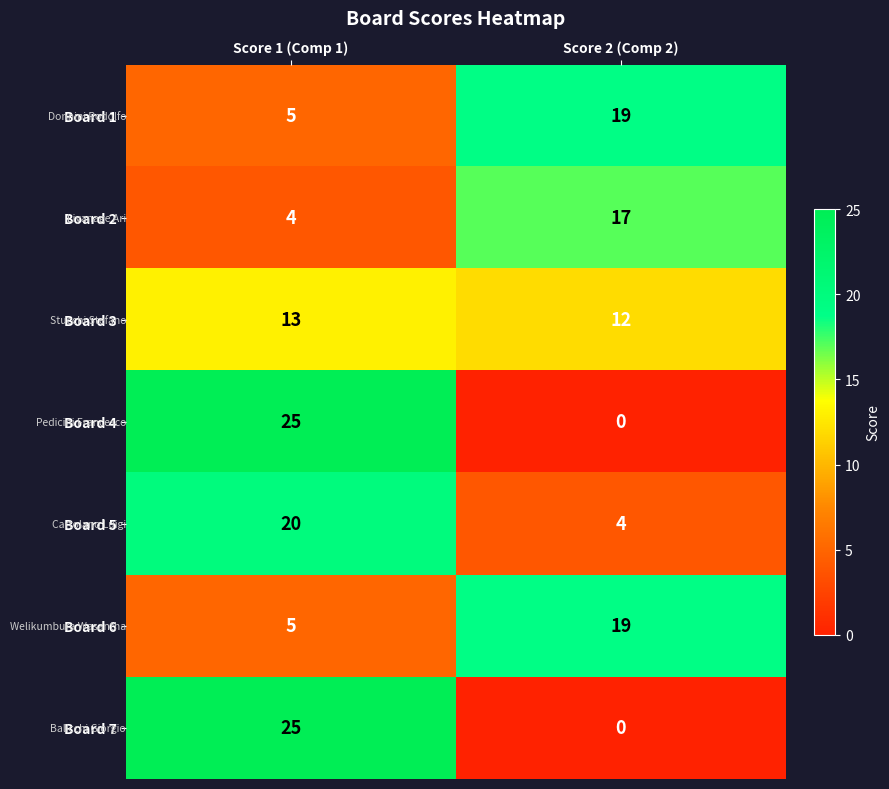

List the labels in order of Board 2 value, largest first.

Score 2 (Comp 2), Score 1 (Comp 1)